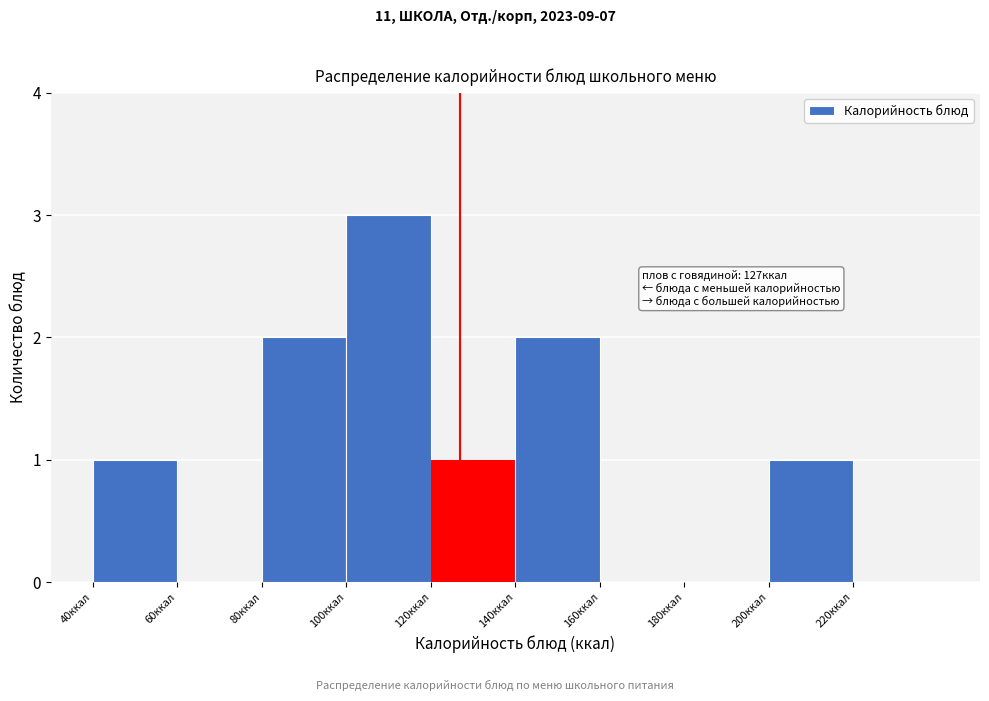

Over which range of the x-axis is the bar tallest?

100 to 120